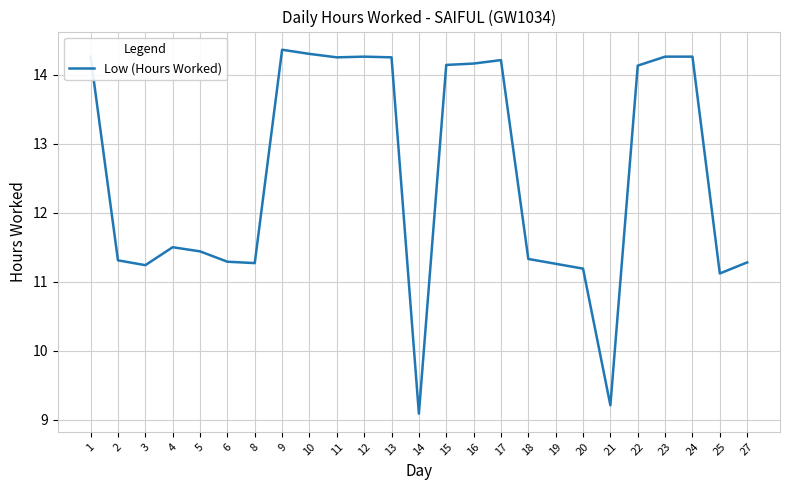

What is the difference between the values at 21 and 8?

2.1